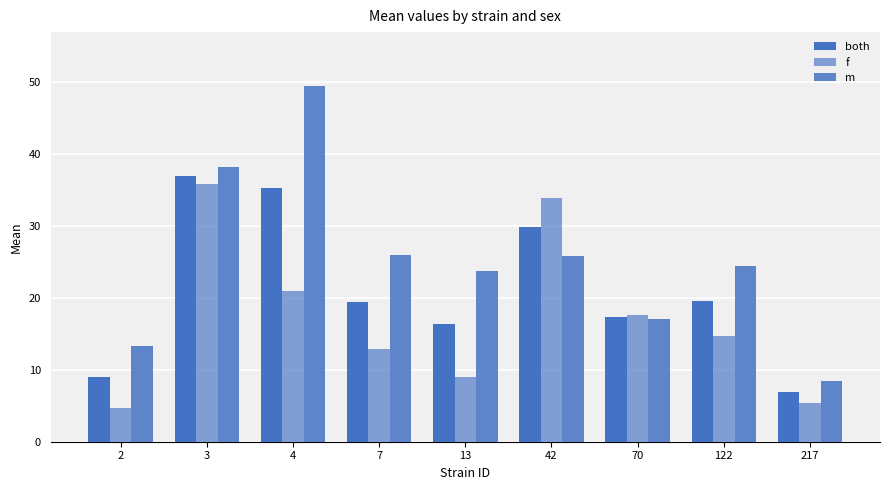

At how many categories does at least one series exceed 14?

7